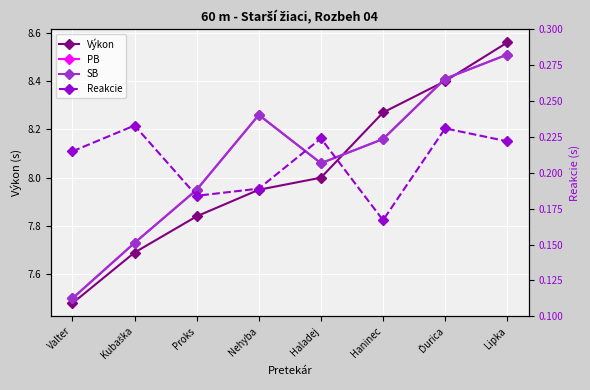

At which label does Výkon first exceed 8?

Haninec